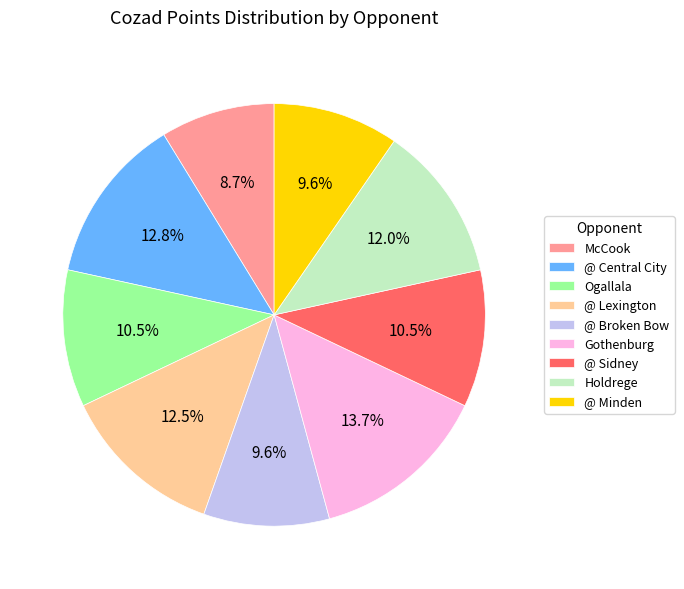

Which slice is the smallest?

McCook